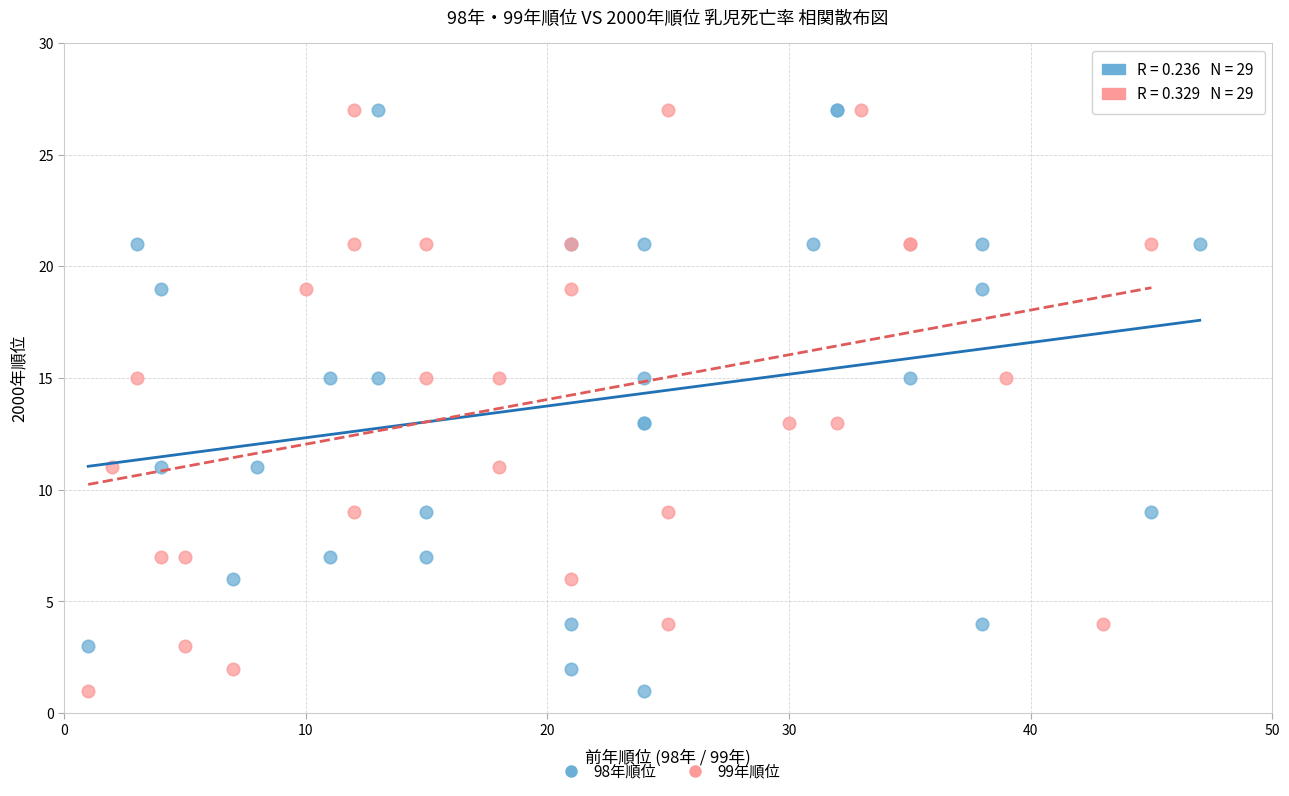

What are all the series names shown in the legend?

98年順位, 99年順位